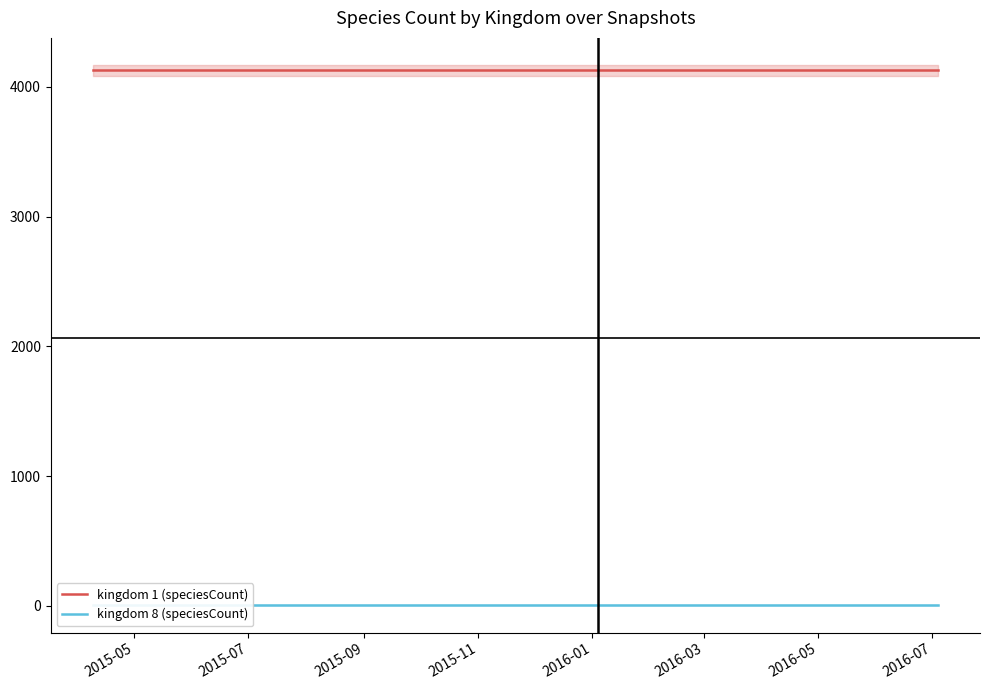

What is the sum of all kingdom 8 (speciesCount) values?

12